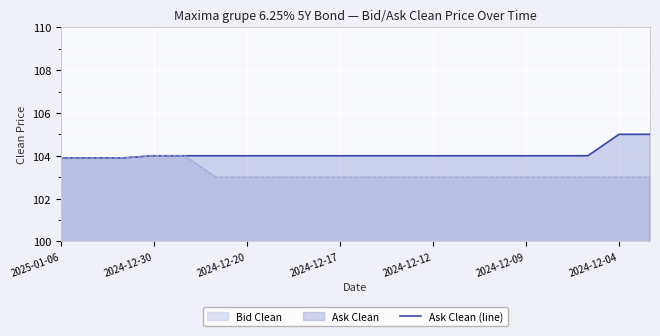

How many data points are less than 104?

3